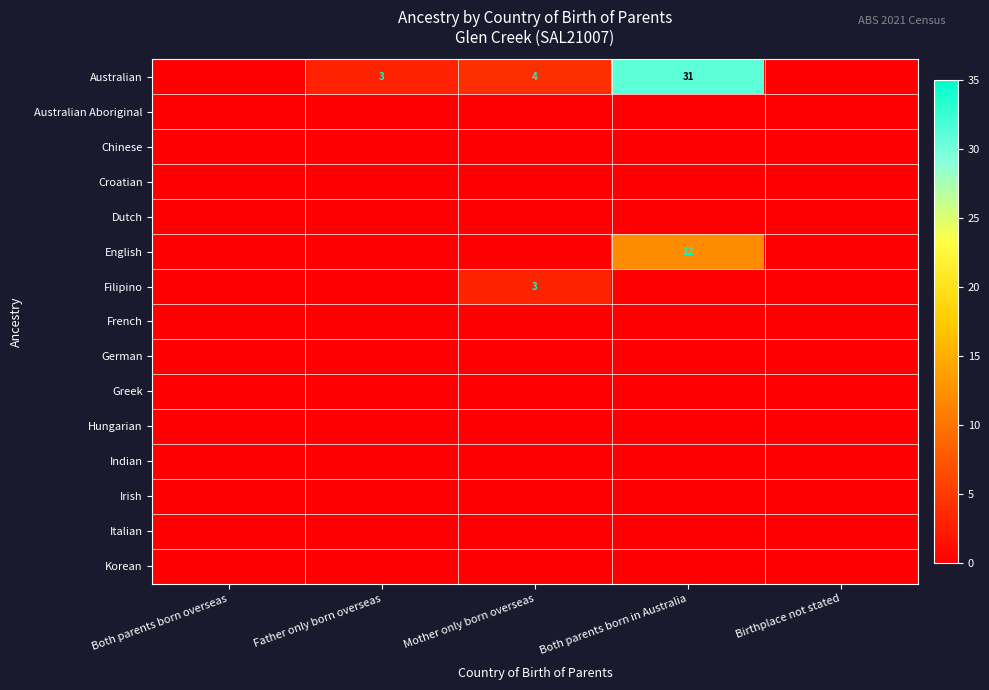

The Filipino series shows 5 at Mother only born overseas. True or false?

False